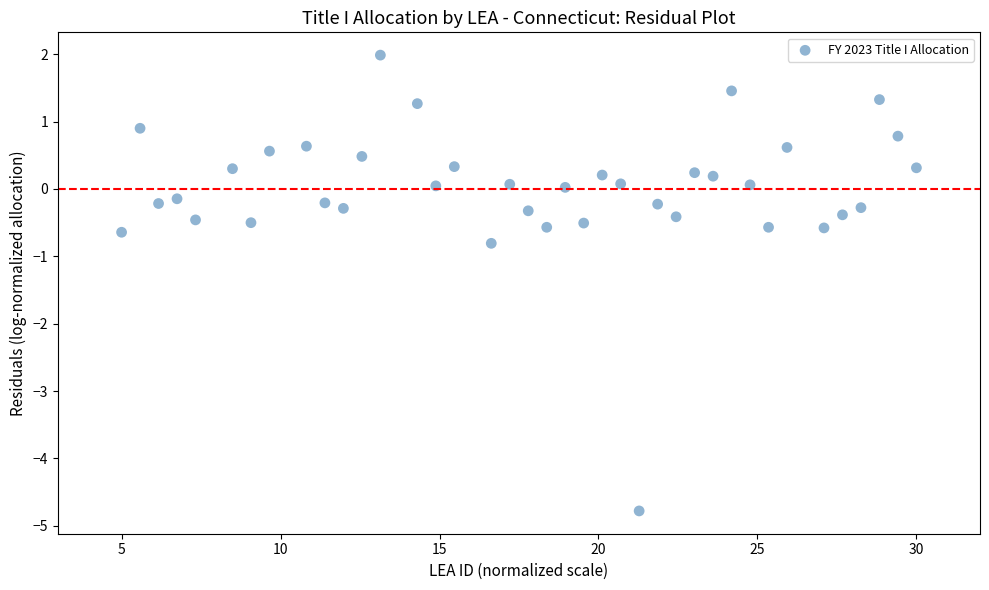

What Y value in the scatter plot is closest to -1?

-0.8